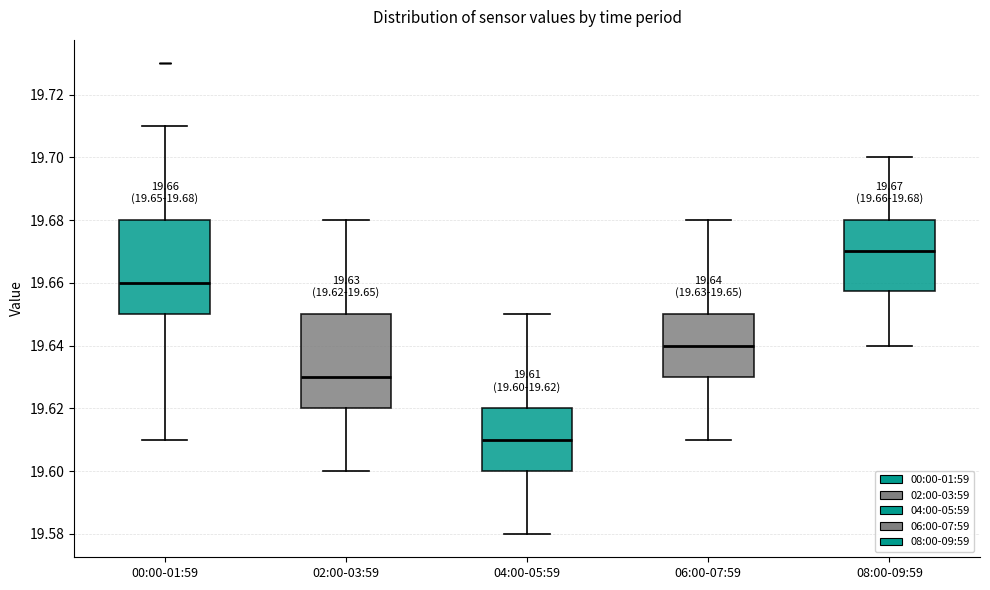

Which box's median line is the highest?

08:00-09:59